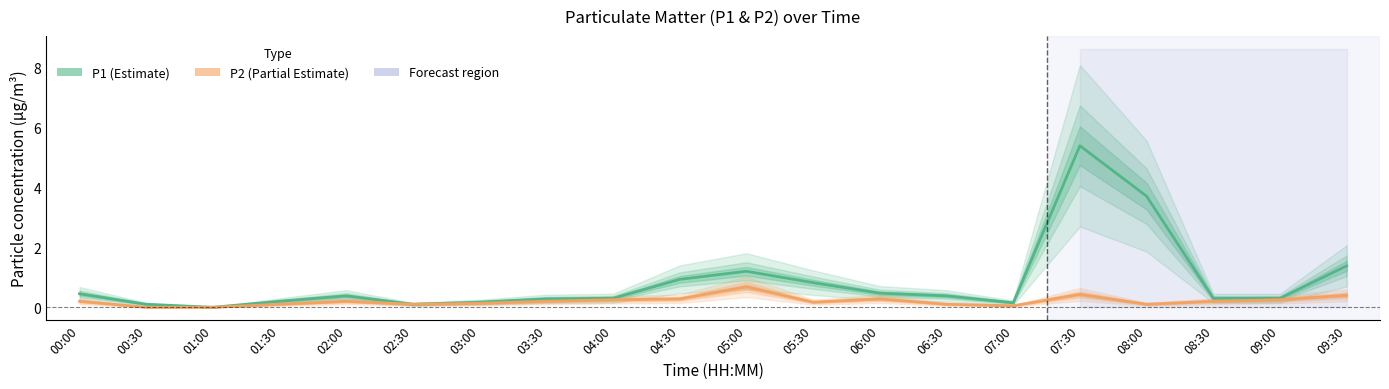

Which category has the lowest value across all series?

01:00